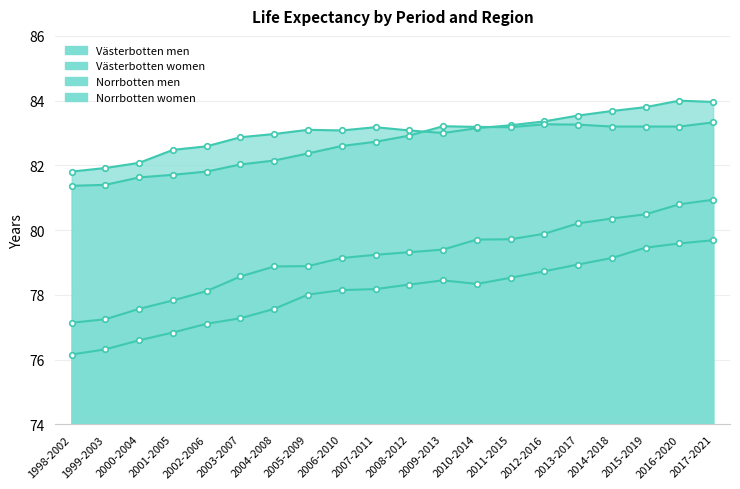

Between 2004-2008 and 2006-2010, which series saw the biggest shift?

Norrbotten men